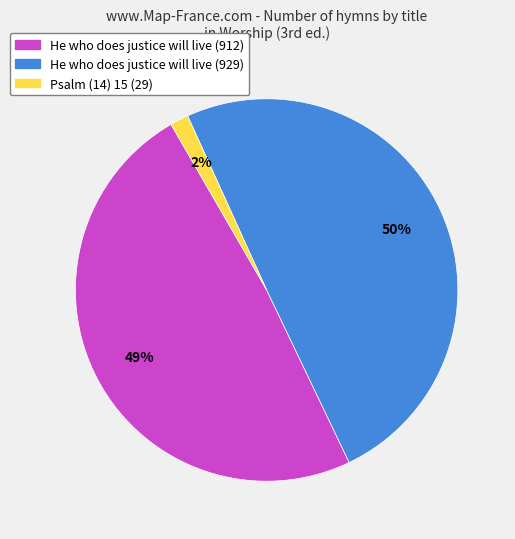

Between He who does justice will live (929) and He who does justice will live (912), which is larger?

He who does justice will live (929)